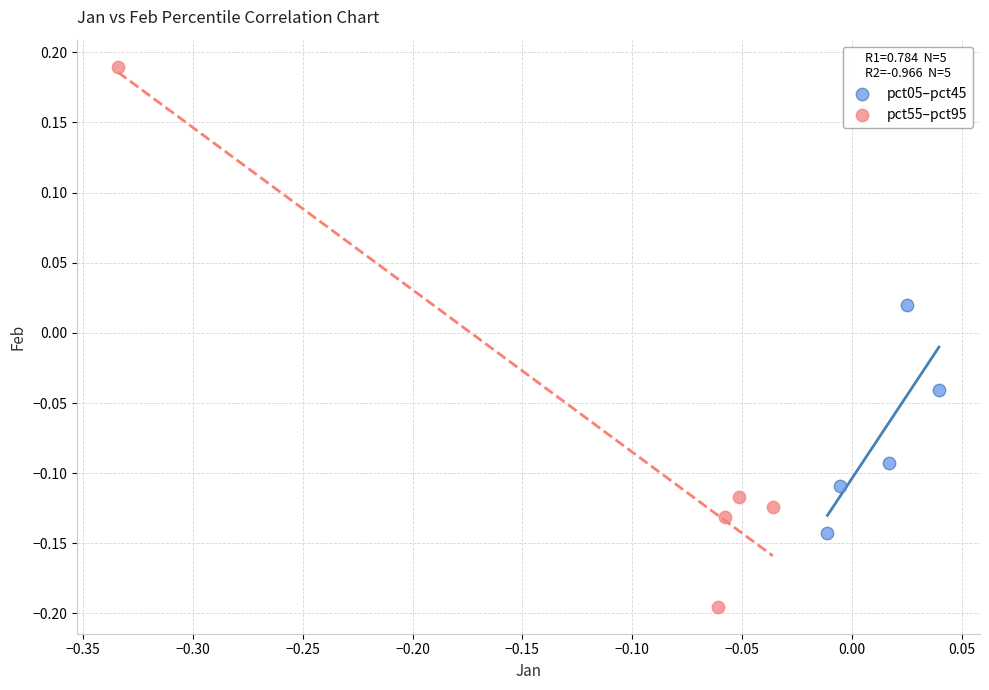

Which series contains the highest Y value?

pct55–pct95